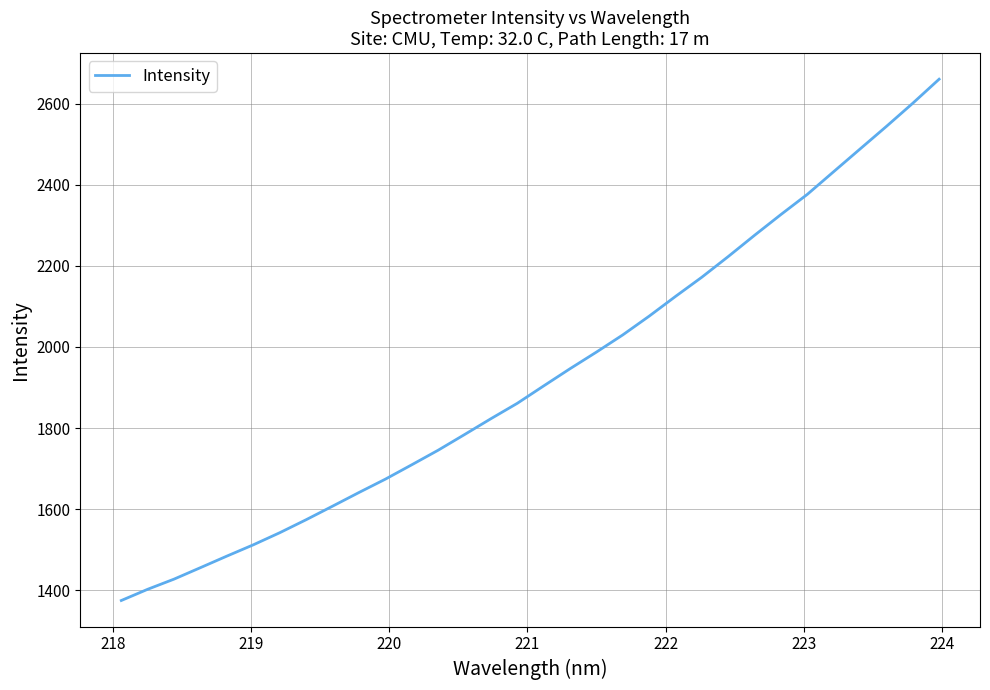

What is the smallest value displayed?

1375.2